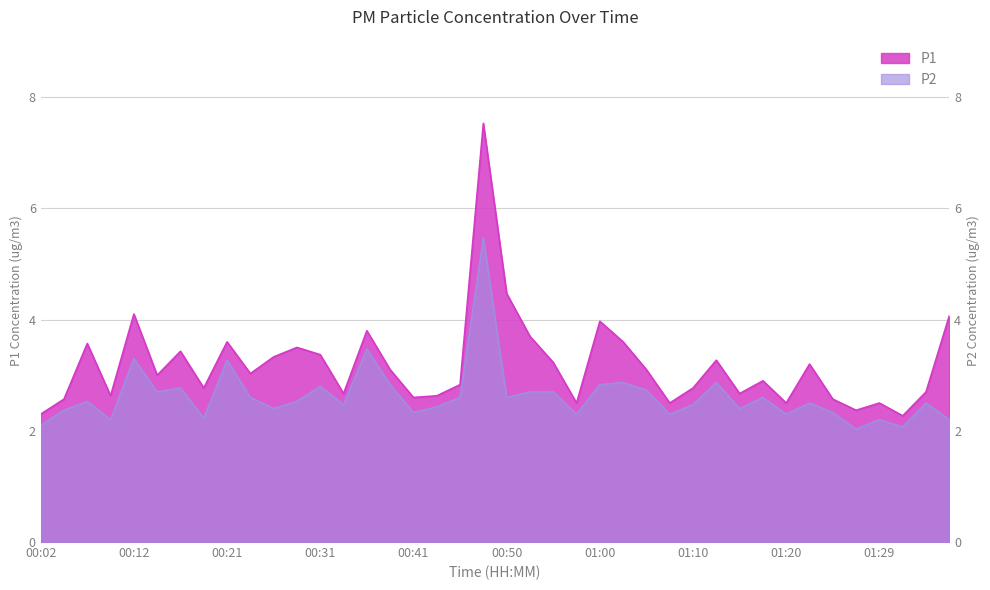

Reading left to right, extract all data points from this chart.

P1: 2.3	2.6	3.6	2.6	4.1	3.0	3.4	2.8	3.6	3.0	3.3	3.5	3.4	2.7	3.8	3.1	2.6	2.6	2.8	7.5	4.5	3.7	3.2	2.5	4.0	3.6	3.1	2.5	2.8	3.3	2.7	2.9	2.5	3.2	2.6	2.4	2.5	2.3	2.7	4.1
P2: 2.1	2.4	2.5	2.2	3.3	2.7	2.8	2.2	3.3	2.6	2.4	2.5	2.8	2.5	3.5	2.8	2.3	2.4	2.6	5.5	2.6	2.7	2.7	2.3	2.8	2.9	2.7	2.3	2.5	2.9	2.4	2.6	2.3	2.5	2.3	2.0	2.2	2.1	2.5	2.2